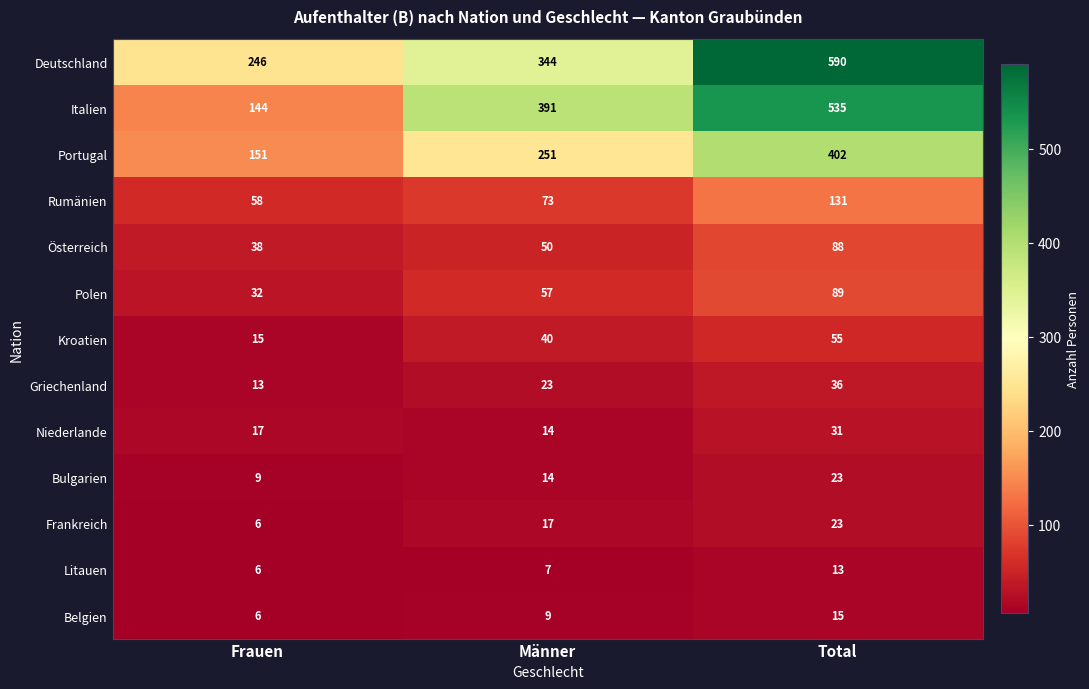

Between Frauen and Total, which series saw the biggest shift?

Italien